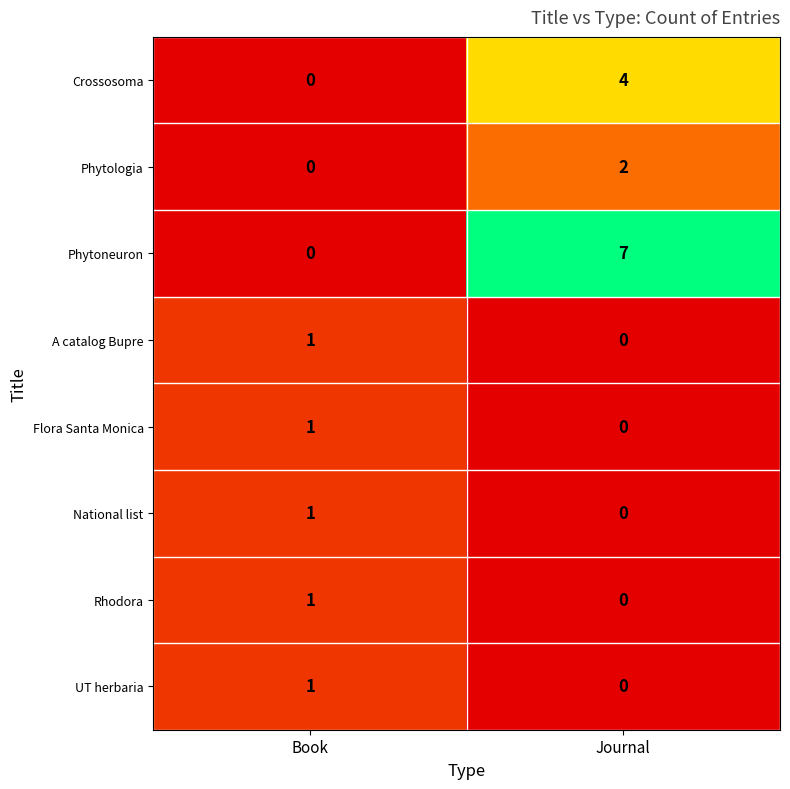

True or false: UT herbaria has a value of 1 at Book.

True